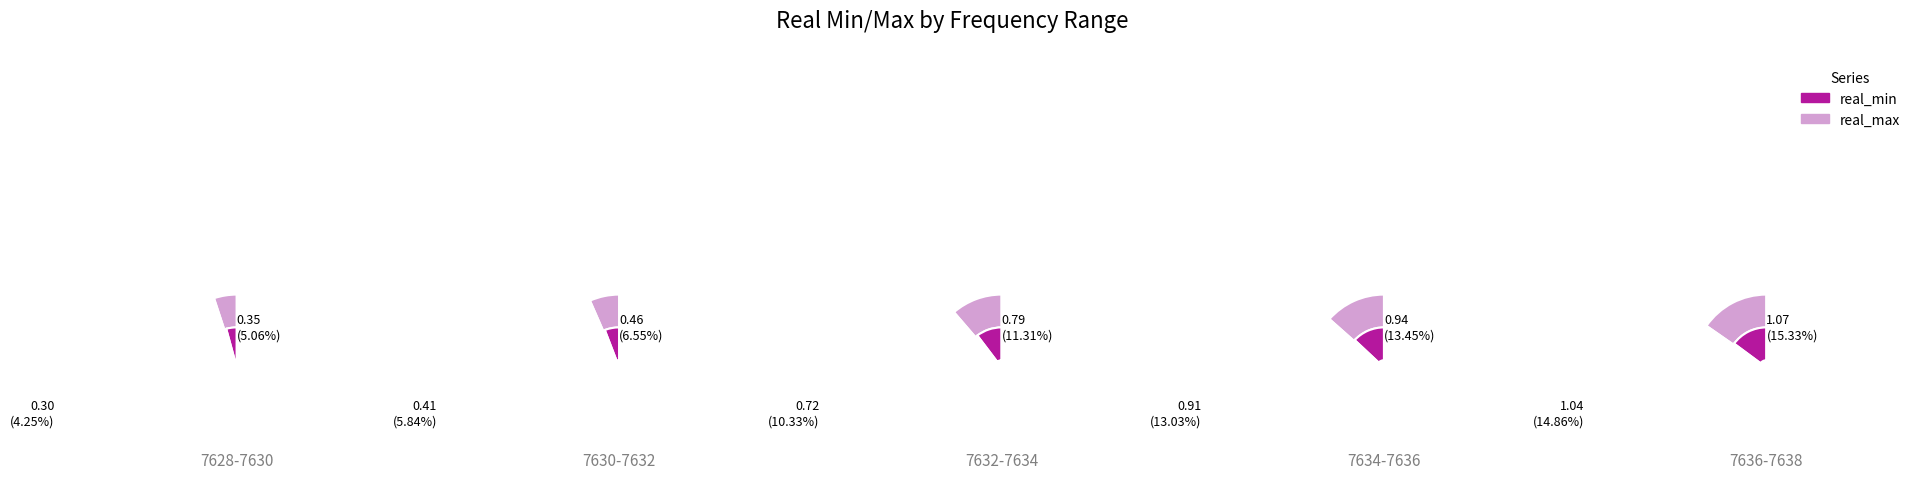

Does 0 represent more than half of the total?

No